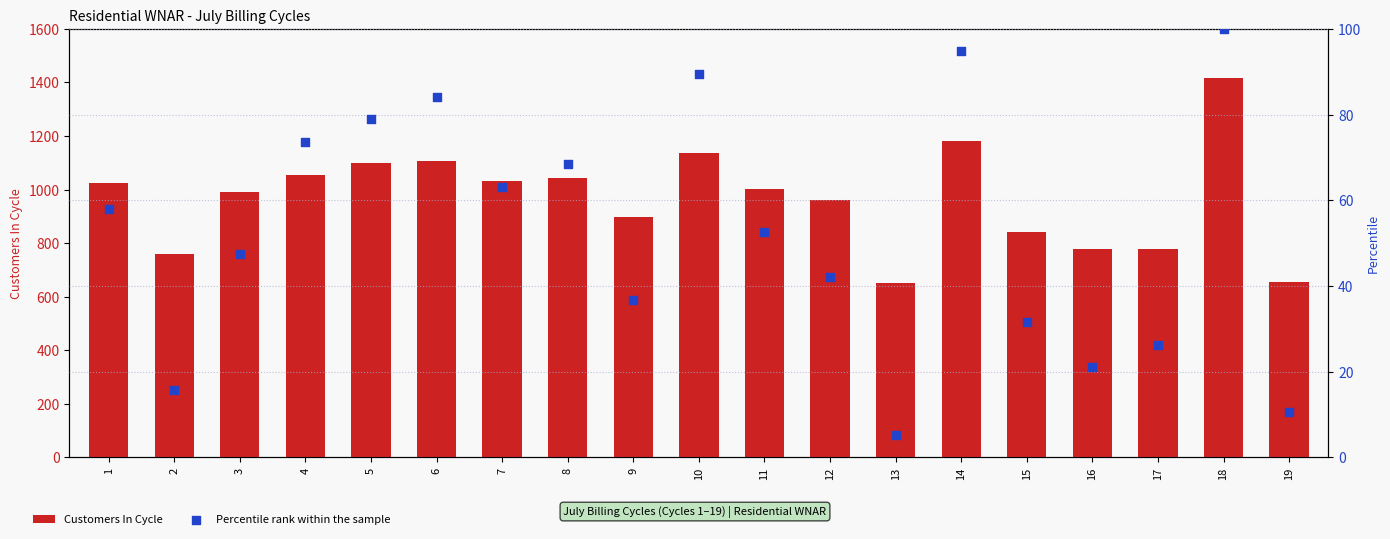

Which series contains the highest Y value?

Customers In Cycle